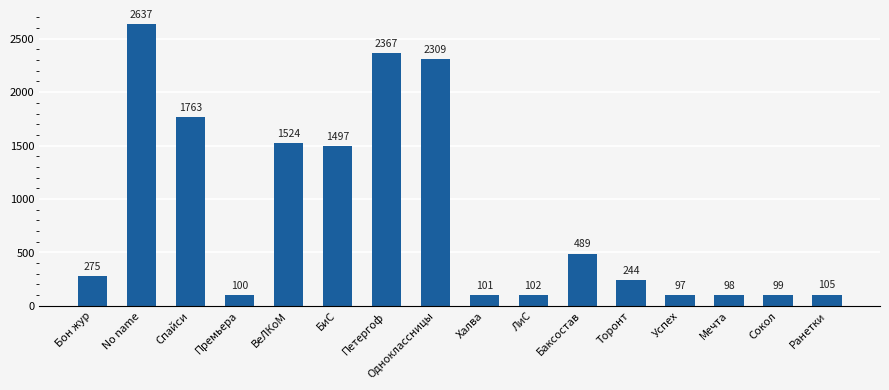

What is the change in value from Одноклассницы to Сокол?

-2210